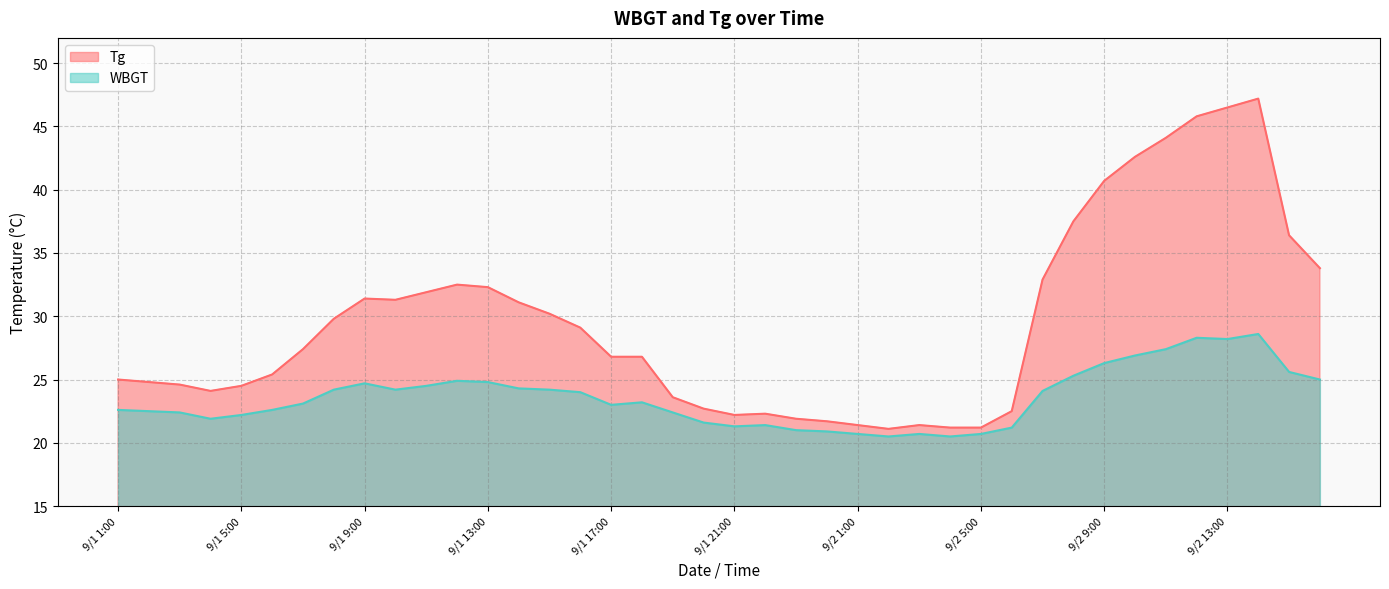

Where does the Tg series first go above 27?

9/1 7:00